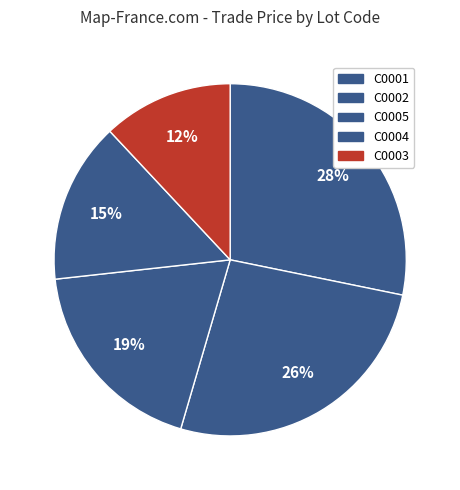

Is it true that C0005 is 19% of the pie?

True